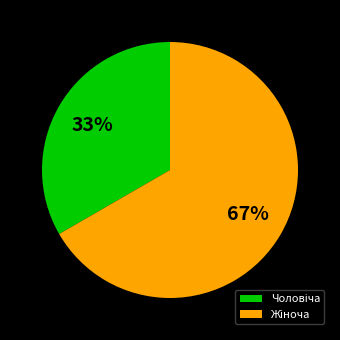

How many slices are in this pie chart?

2